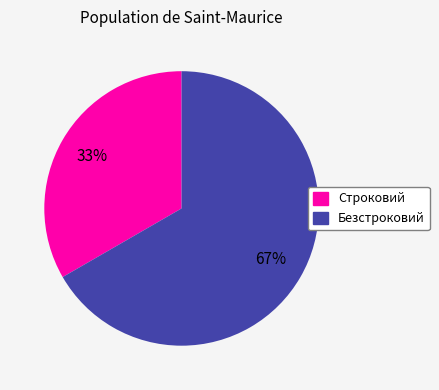

Is the sum of Безстроковий and Строковий greater than half?

Yes